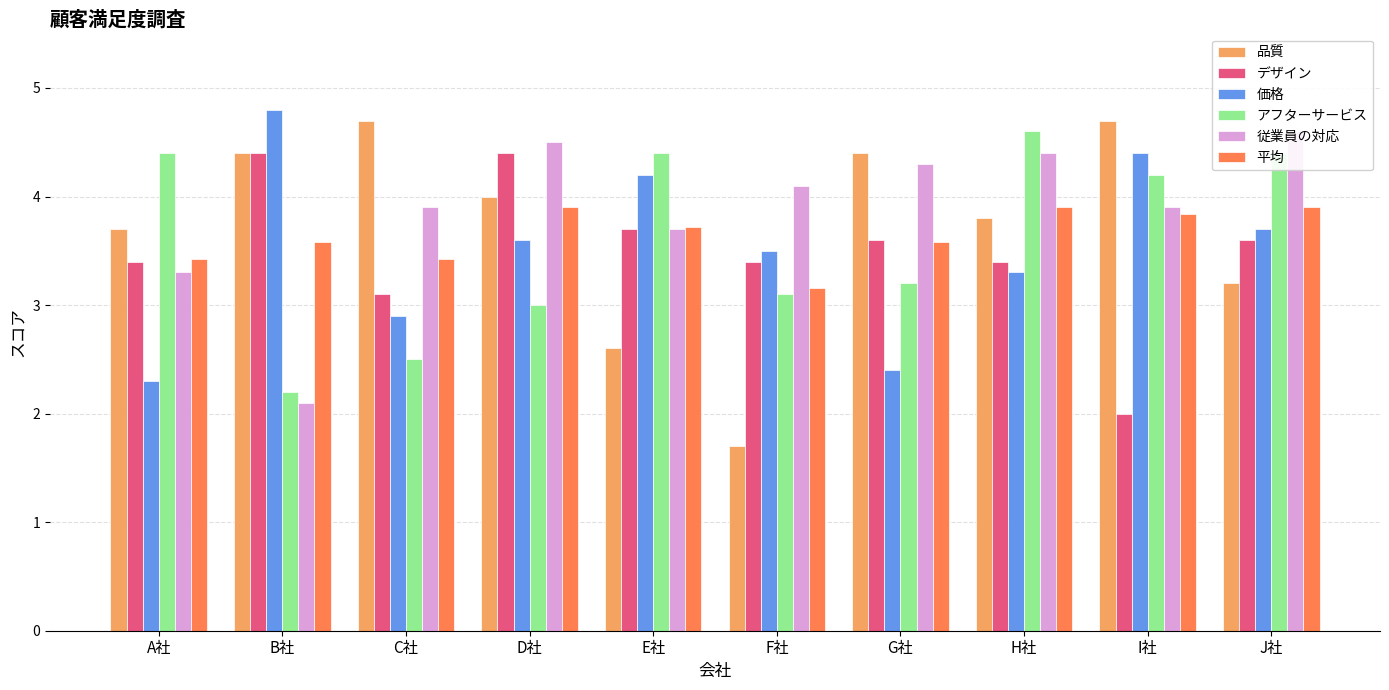

Rank the series by their maximum value, from highest to lowest.

価格, 品質, アフターサービス, 従業員の対応, デザイン, 平均